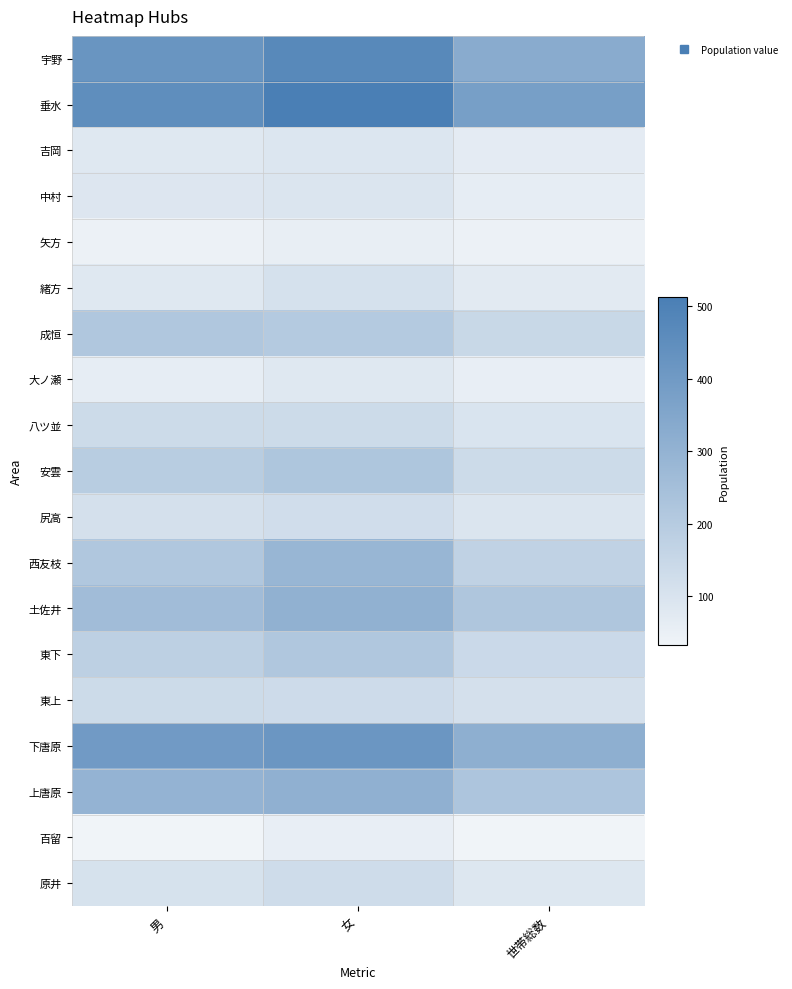

What is the maximum value shown in the chart?

513